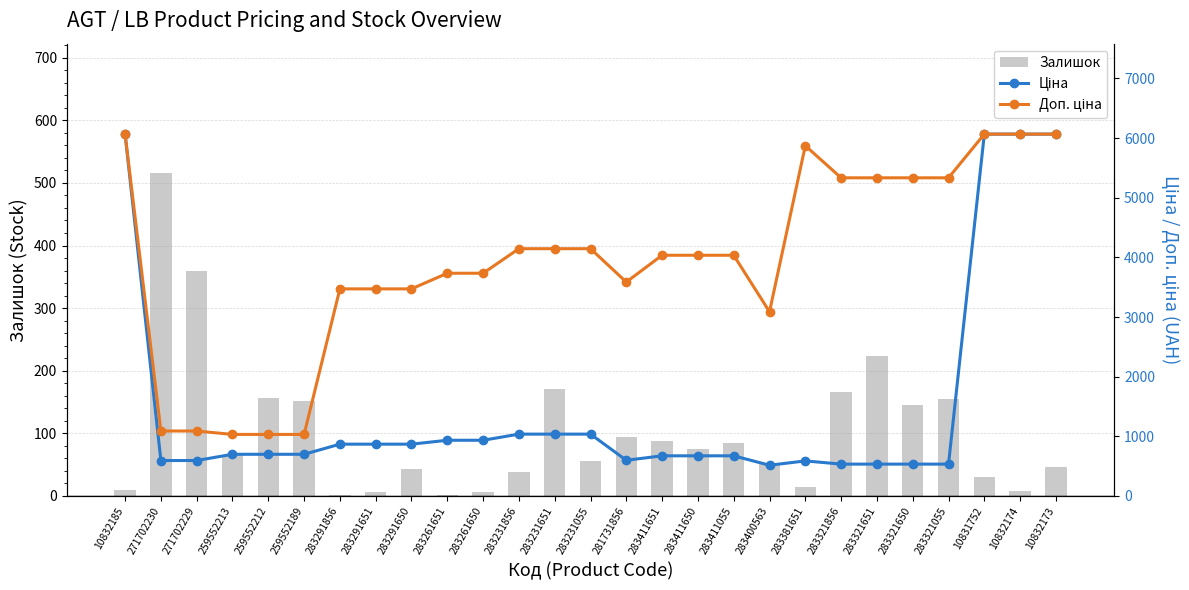

What position from the left is 283411651?

16